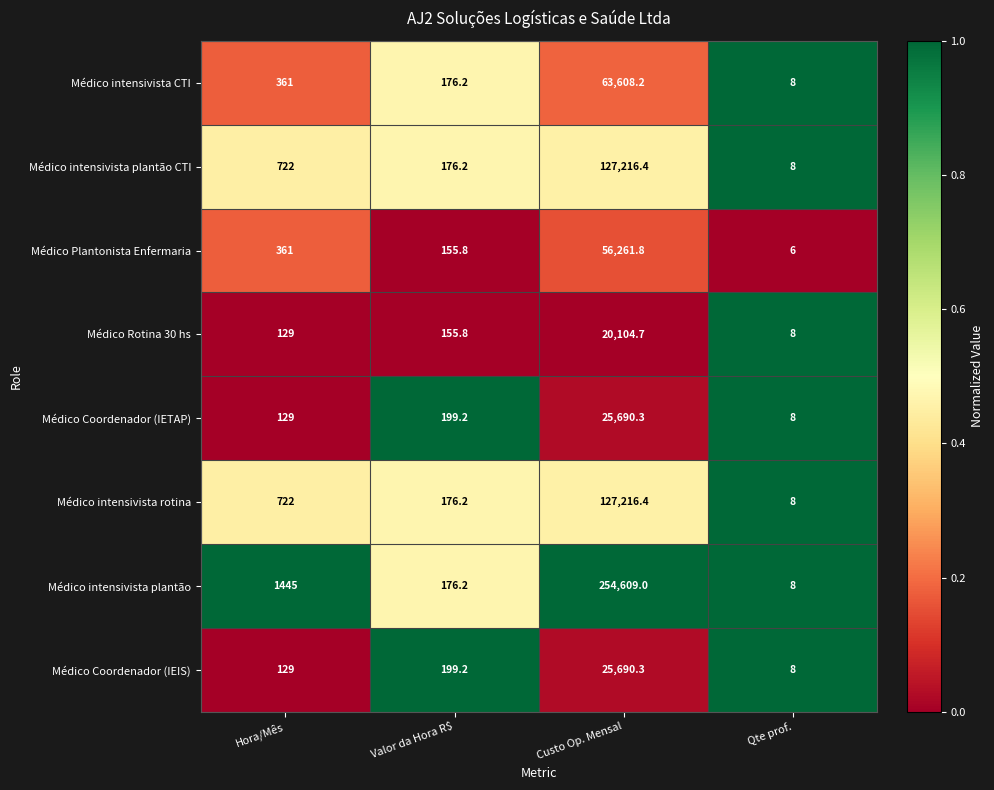

At which category is the sum across all series the highest?

Custo Op. Mensal